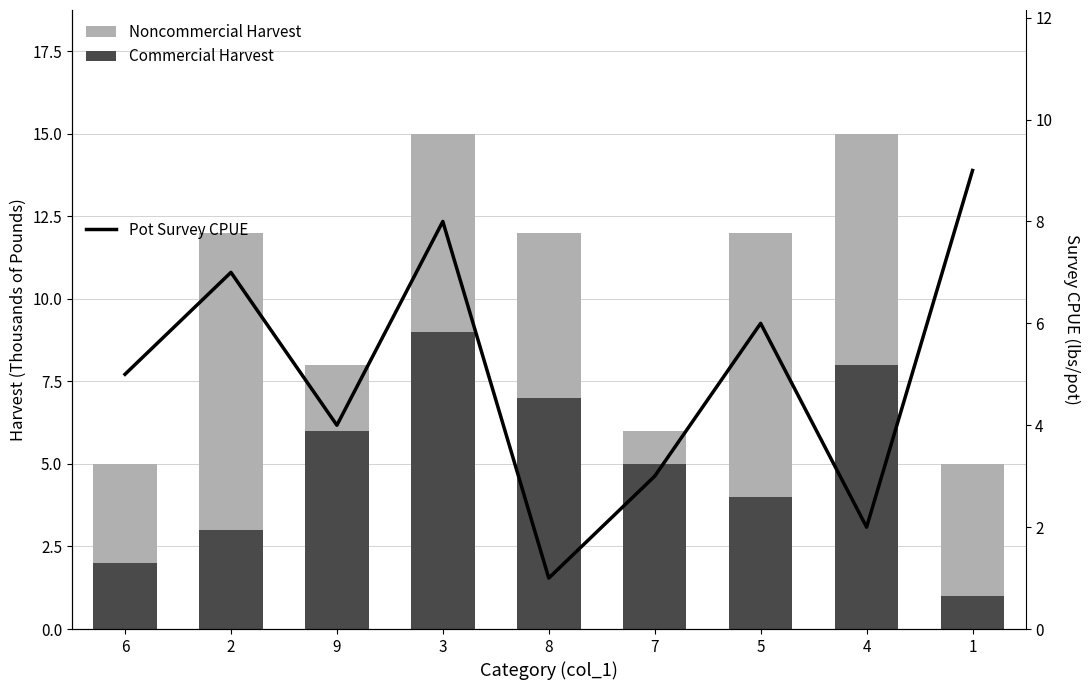

The value of Pot Survey CPUE at 2 is 10. True or false?

False